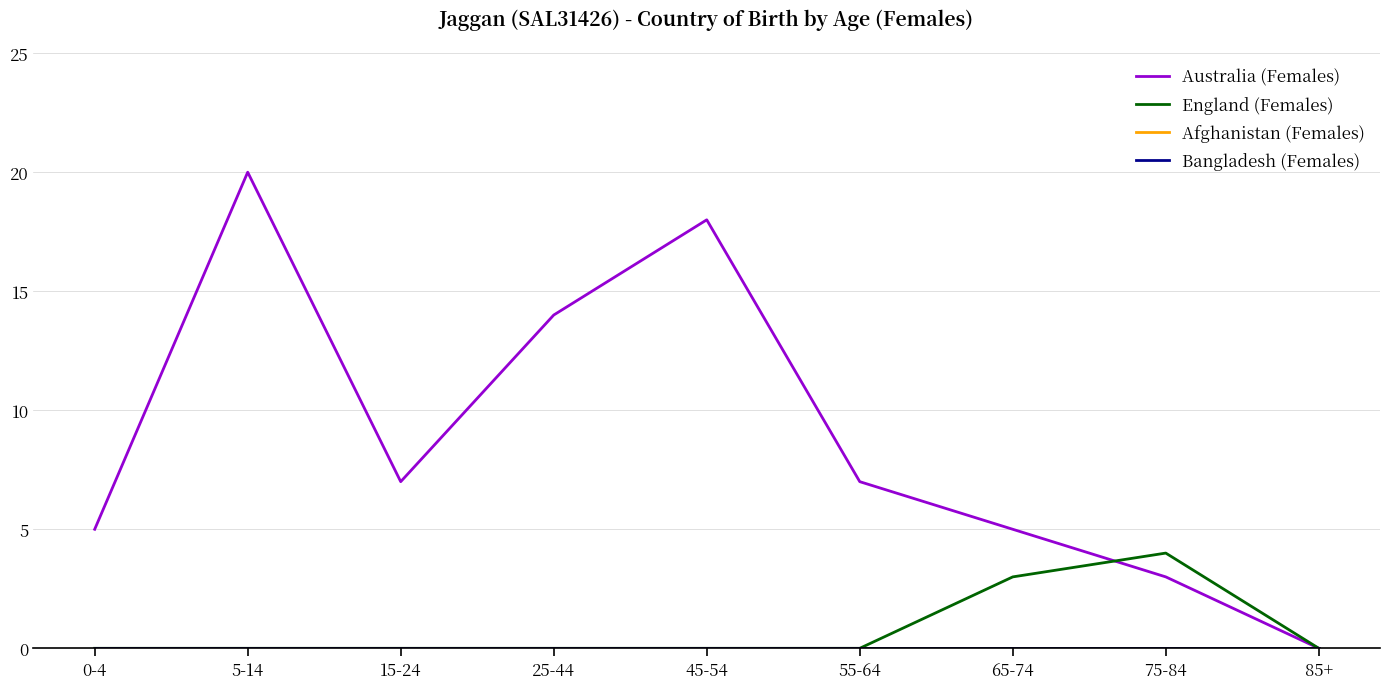

Does the chart have visible grid lines?

Yes